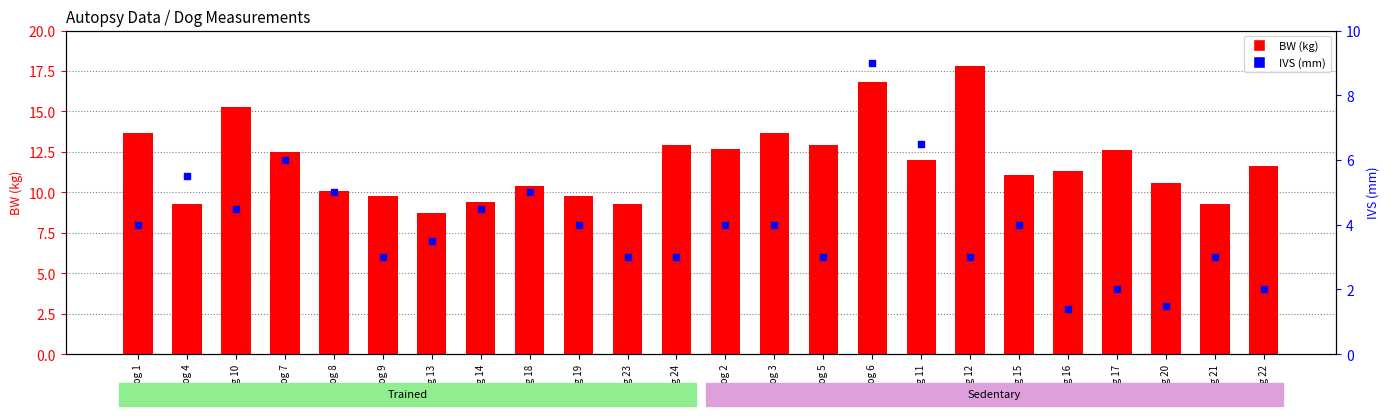

Which series reaches the maximum Y coordinate?

BW (kg)